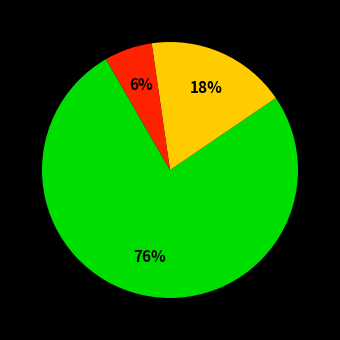

To the nearest percent, what is the average slice percentage?

33%